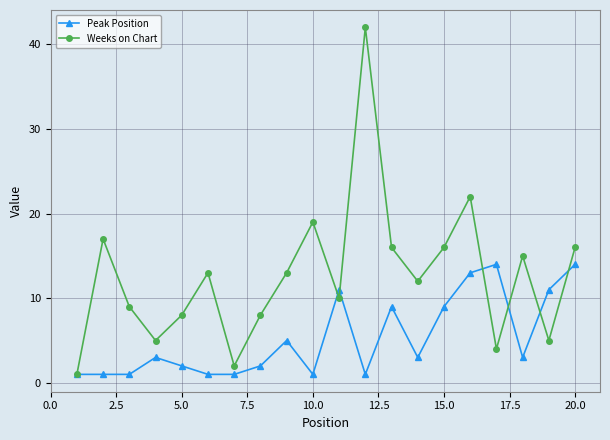

Which series has the widest spread of values?

Weeks on Chart